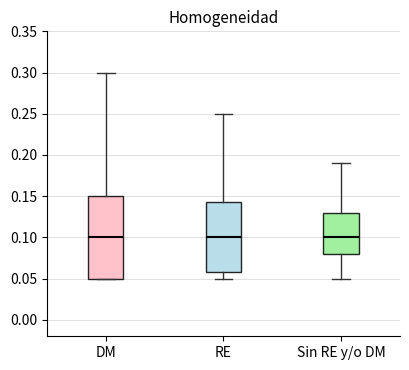

Which box is the tallest, from its lower edge to its upper edge?

DM